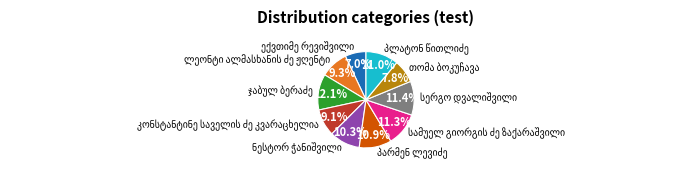

Does any single category account for the majority?

No